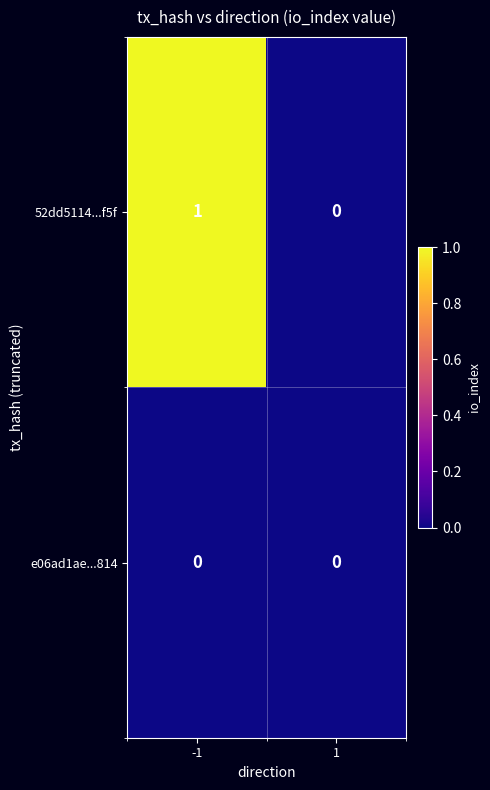

Between -1 and 1, which series saw the biggest shift?

52dd5114...f5f